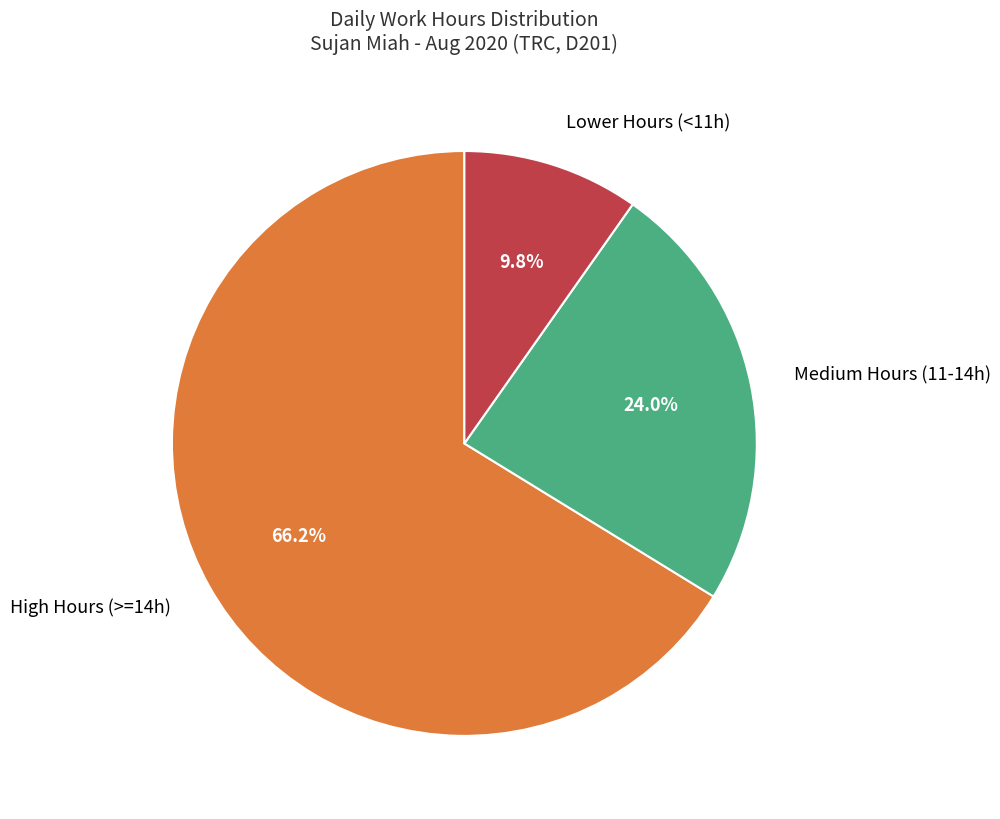

To the nearest percent, what is the average slice percentage?

33%